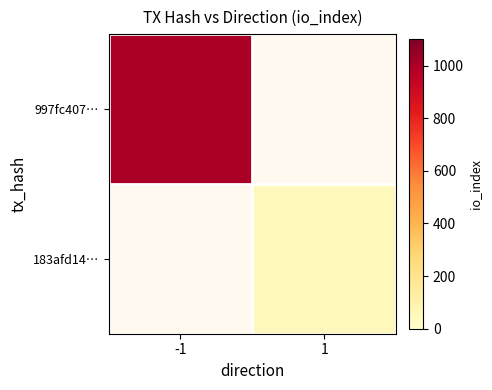

Is it true that 183afd14… equals 49.0 at 1?

True